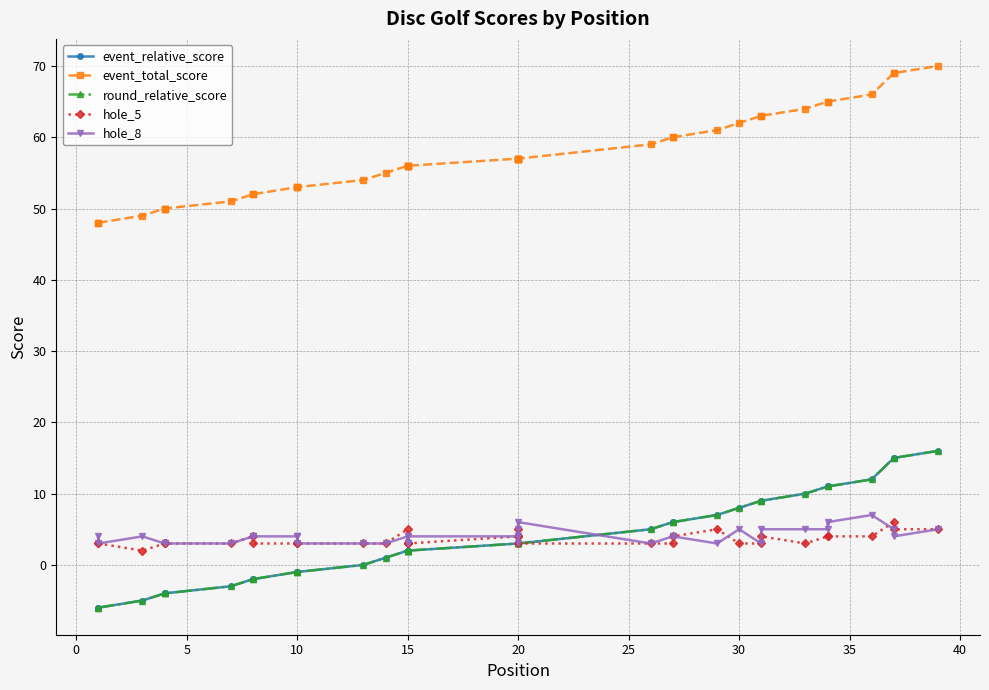

How many lines are shown in the chart?

5